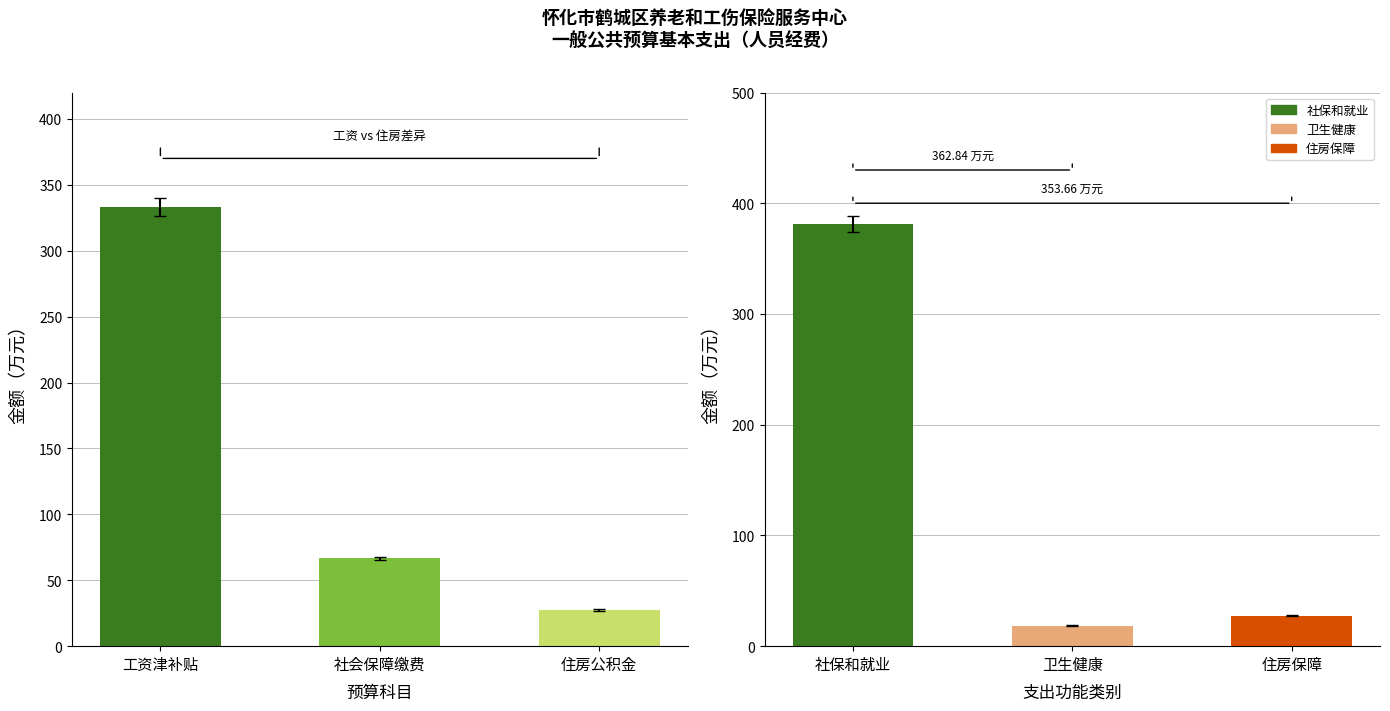

Approximately how many times larger is the value at 住房公积金 compared to 工资津补贴?

0.1